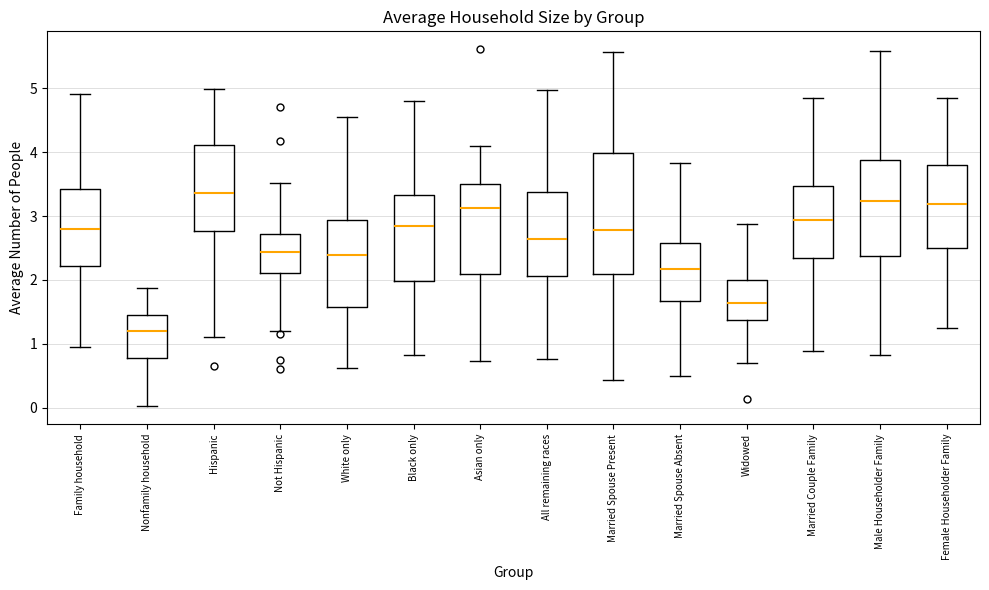

Which box is the tallest, from its lower edge to its upper edge?

Married Spouse Present